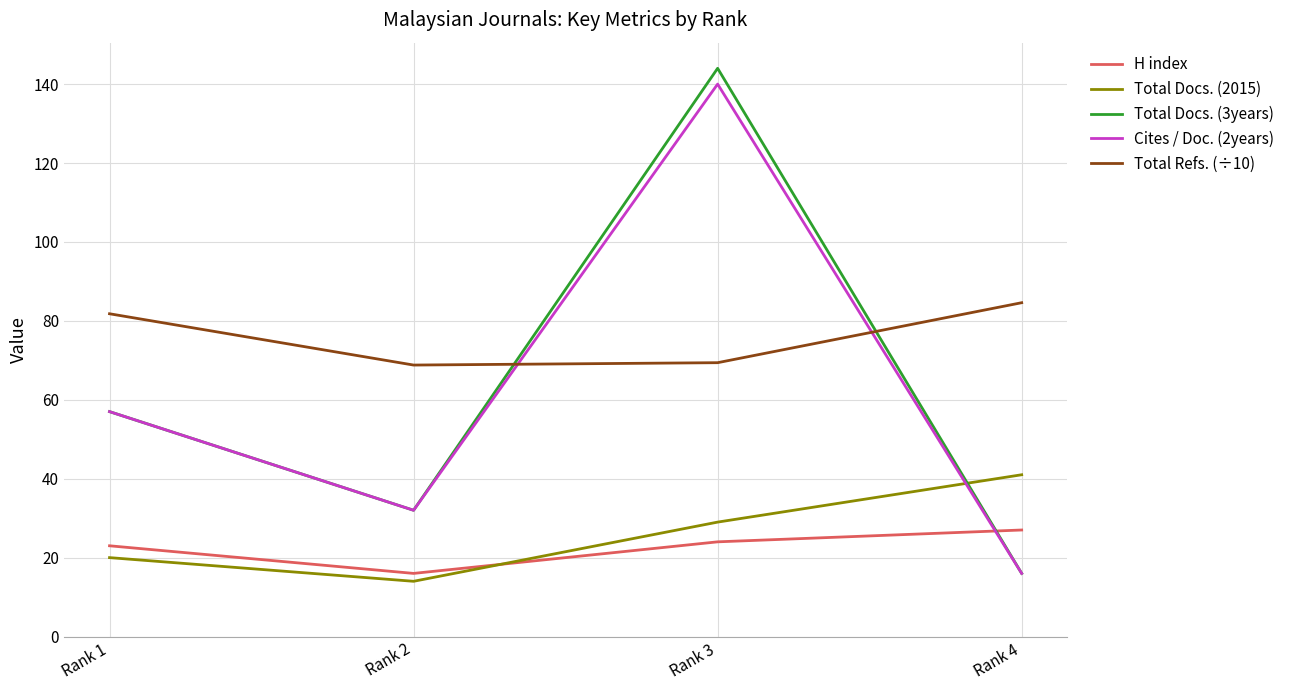

Which series has the widest spread of values?

Total Docs. (3years)